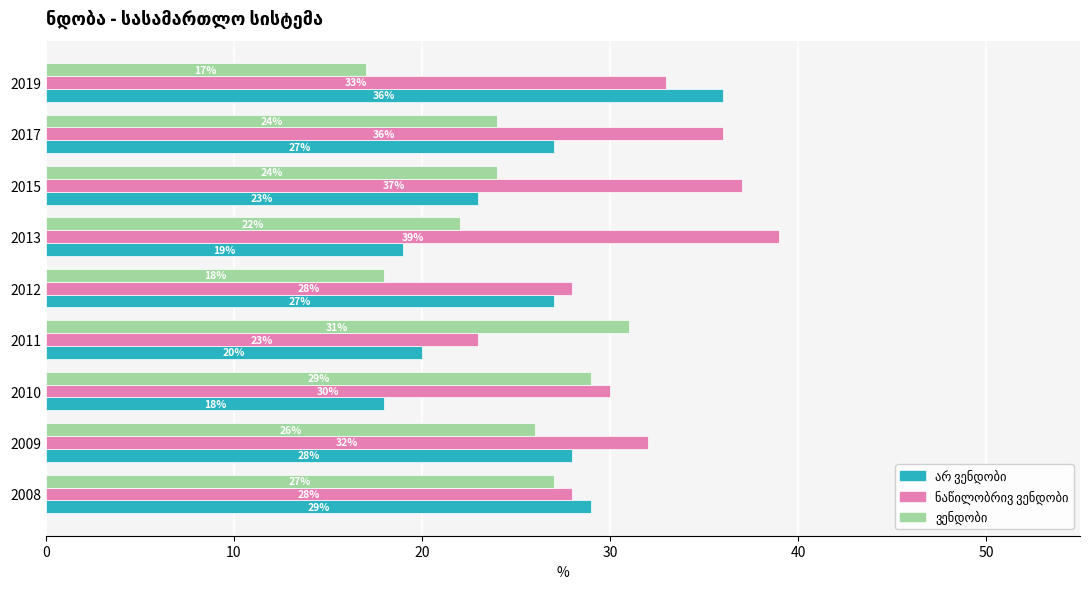

Which label corresponds to the smallest value in the chart?

2019